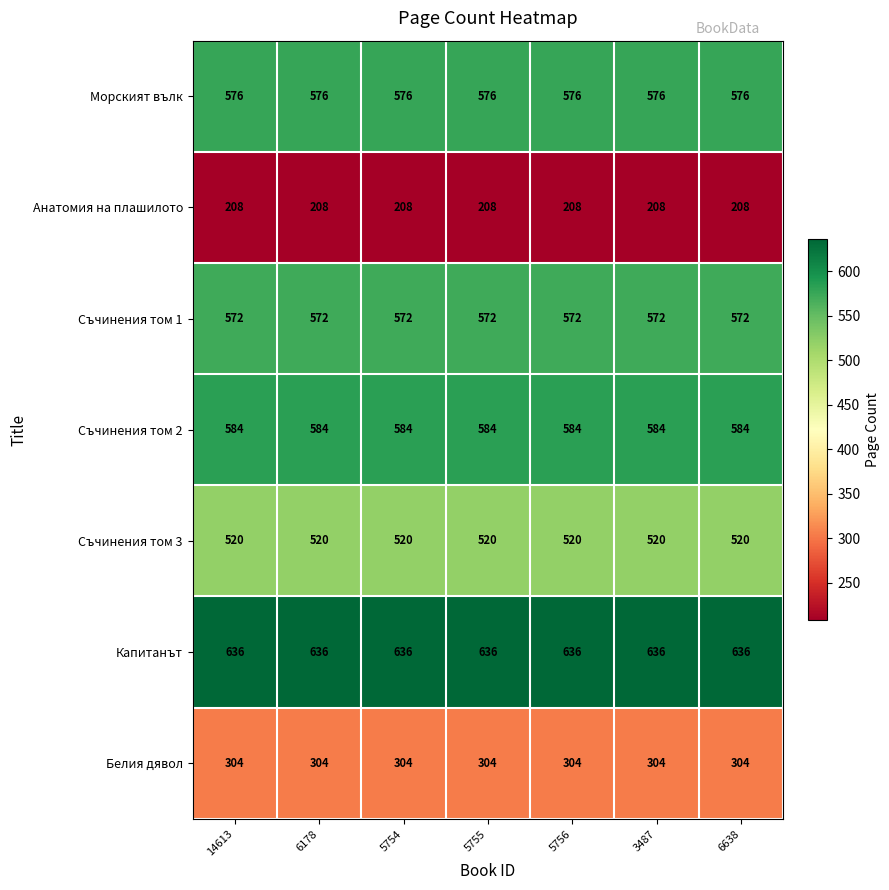

True or false: Анатомия на плашилото has a value of 285 at 14613.

False